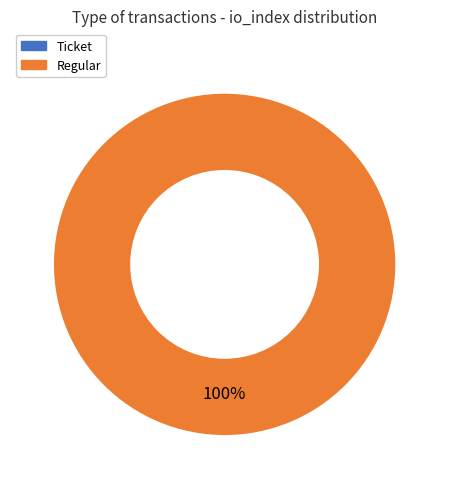

What is the change in value from Ticket to Regular?

+7